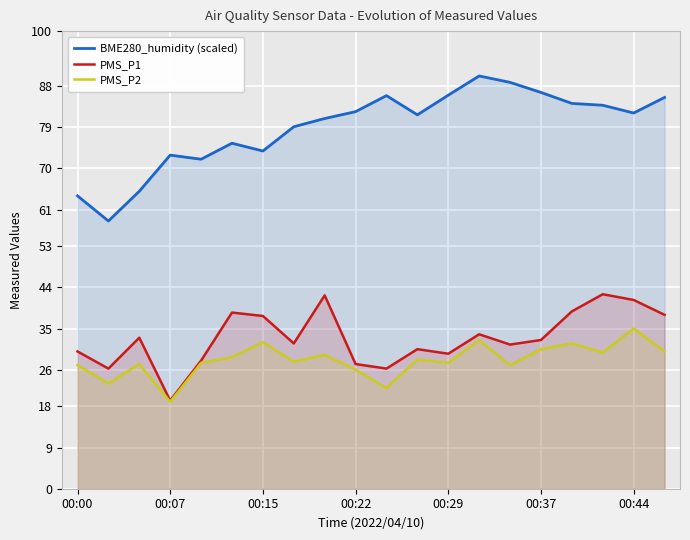

Reading right to left, extract all data points from this chart.

BME280_humidity (scaled): 85.5	82.1	83.8	84.2	86.6	88.8	90.2	86.0	81.7	85.9	82.4	80.9	79.1	73.8	75.5	72.0	72.9	65.0	58.5	64.0
PMS_P1: 38.0	41.2	42.5	38.8	32.5	31.5	33.8	29.5	30.5	26.2	27.2	42.2	31.8	37.8	38.5	28.0	19.2	33.0	26.2	30.0
PMS_P2: 30.0	35.0	29.8	31.8	30.5	27.0	32.5	27.5	28.2	22.0	26.0	29.2	27.8	32.0	28.8	27.5	19.0	27.2	23.0	27.0